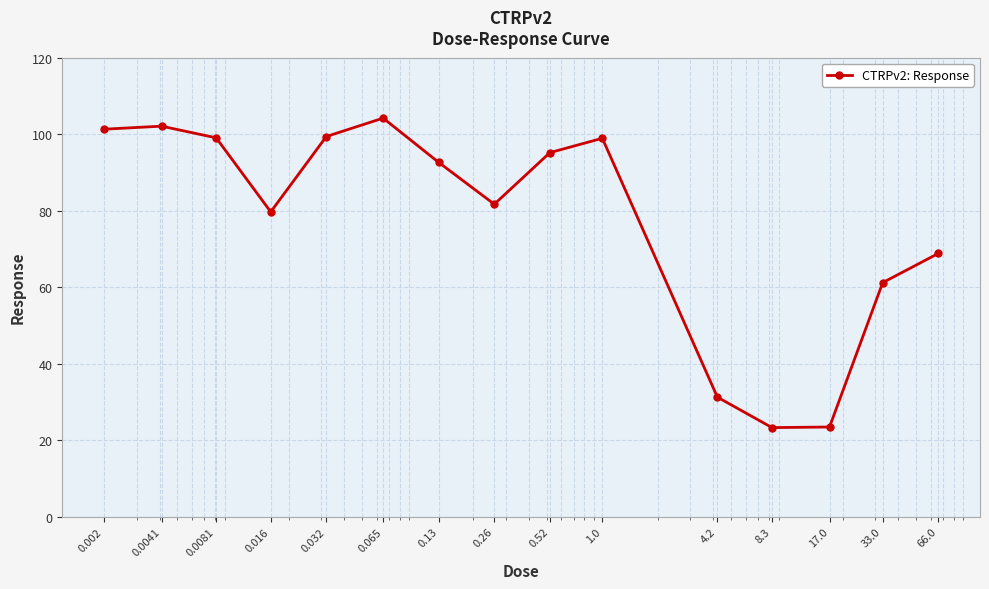

How many points are lower than both their immediate neighbors (excluding endpoints)?

3